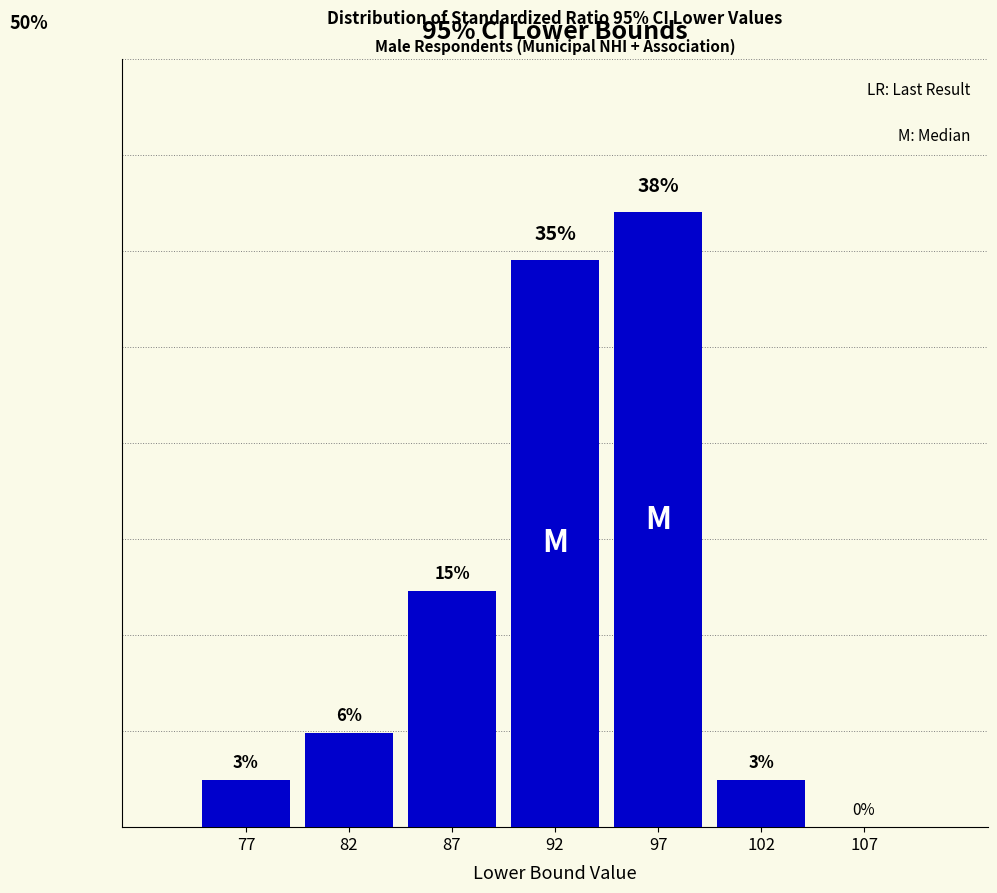

Are the bars horizontal?

No